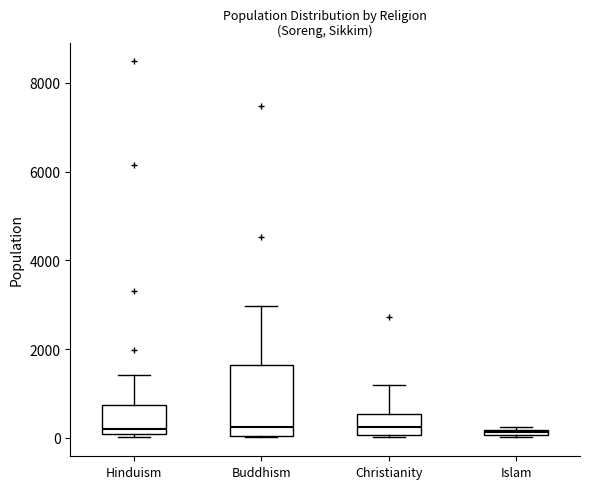

Where is the upper edge of the box for Islam on the y-axis? The values are not printed on the chart, so give them approximately, as read against the axis.

200